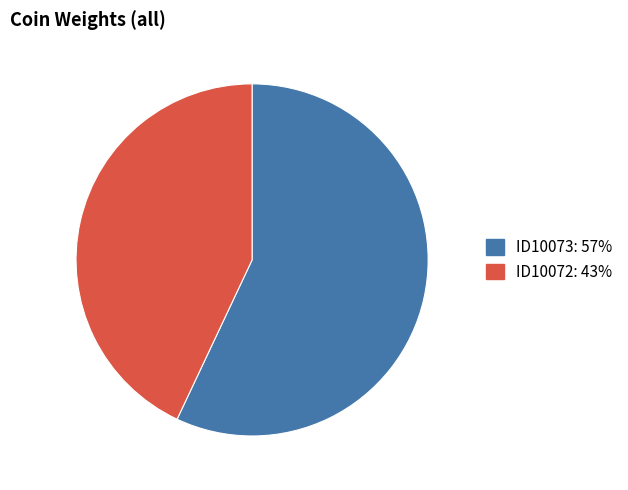

How many slices are in this pie chart?

2